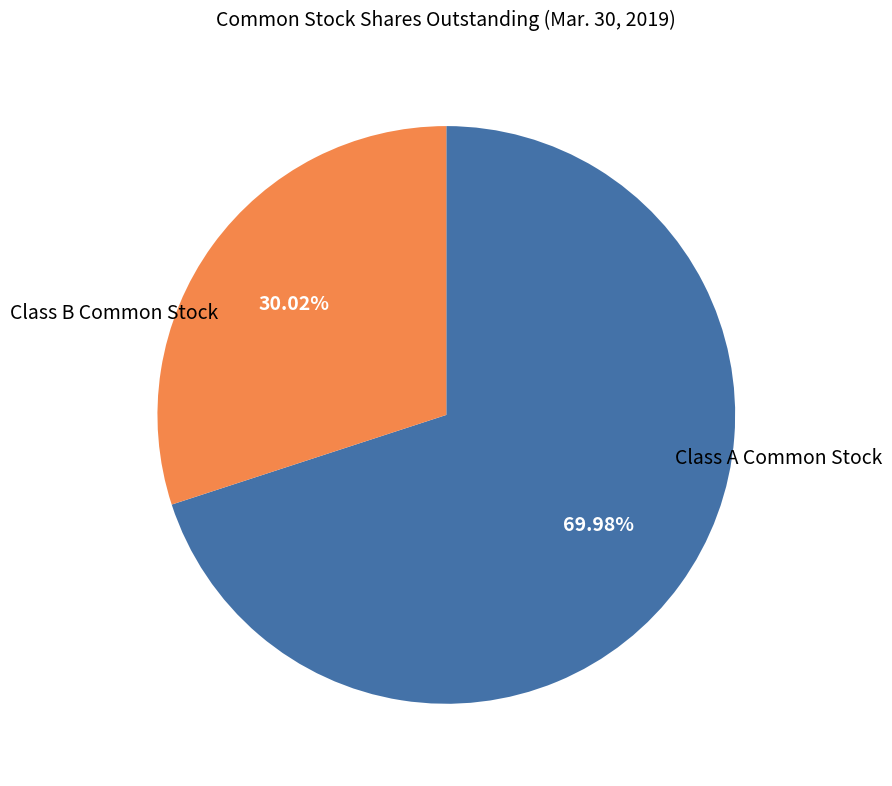

To the nearest percent, what is the difference between the largest and smallest slice percentages?

40%